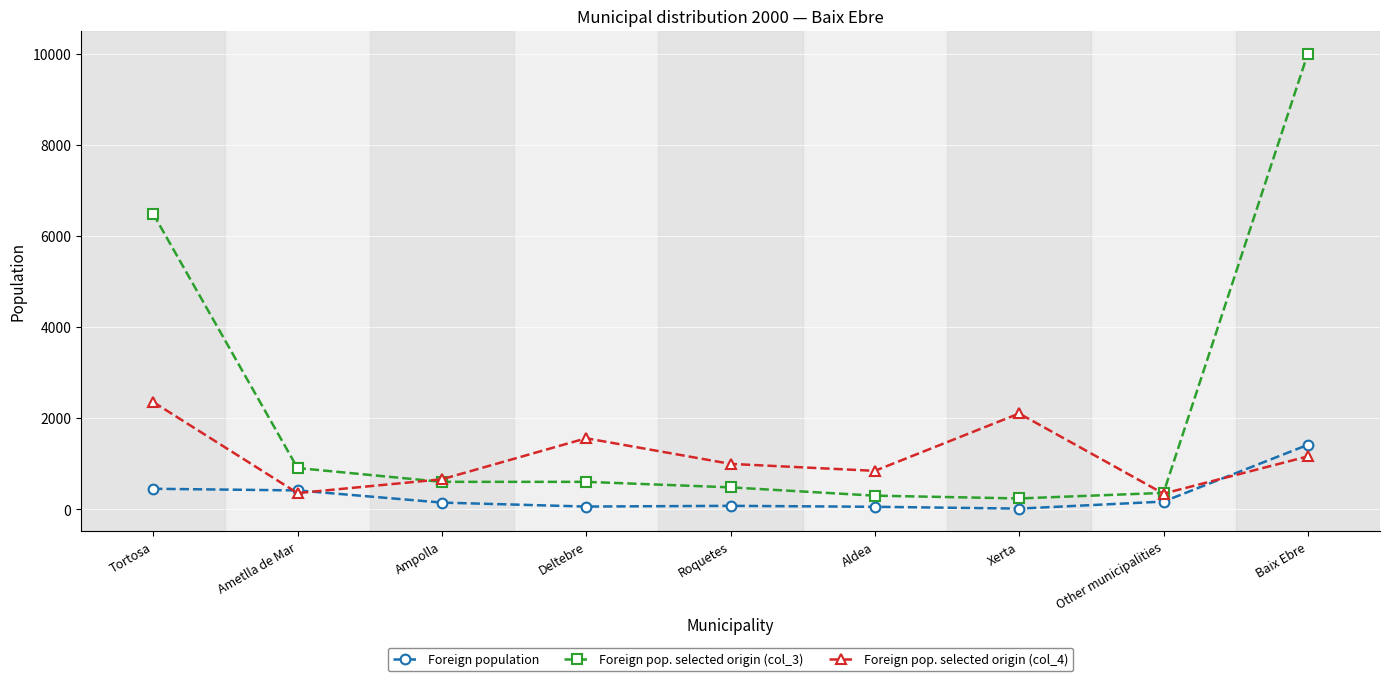

The value of Foreign pop. selected origin (col_4) at Roquetes is 1000. True or false?

True